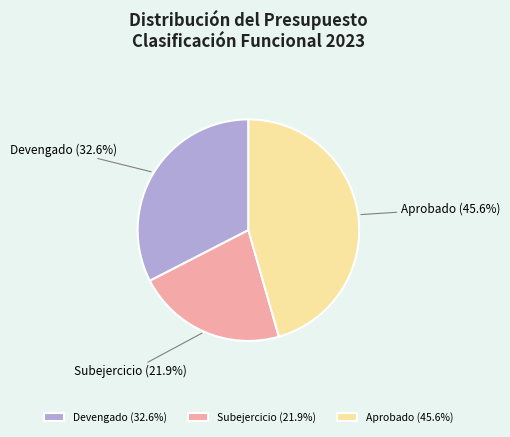

What percentage do Subejercicio and Devengado together represent?

54.4%